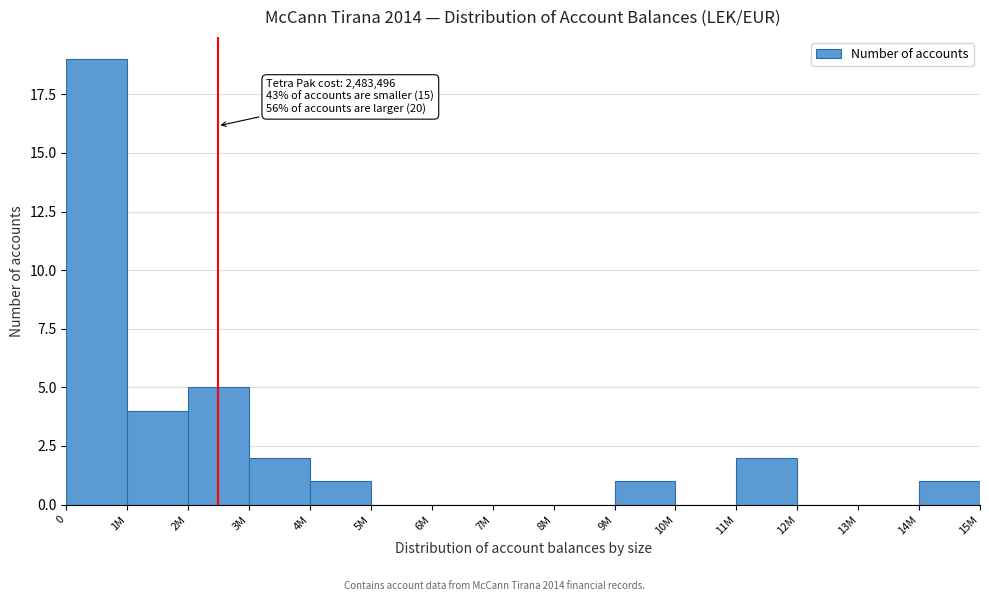

Reading left to right, list all the values displayed in this chart.

0=19	1M=4	2M=5	3M=2	4M=1	5M=0	6M=0	7M=0	8M=0	9M=1	10M=0	11M=2	12M=0	13M=0	14M=1